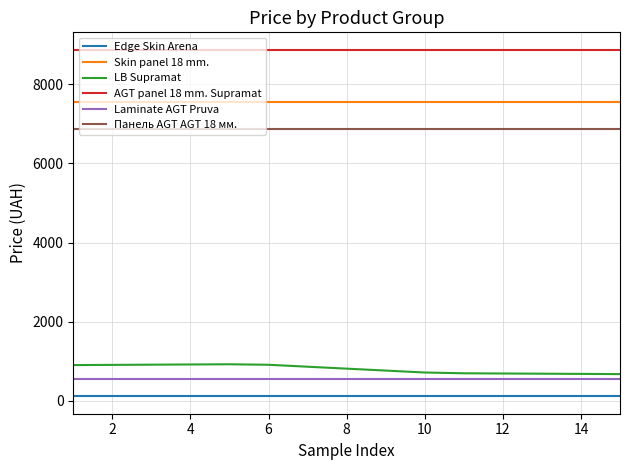

True or false: Панель AGT AGT 18 мм. and LB Supramat cross at least once.

False